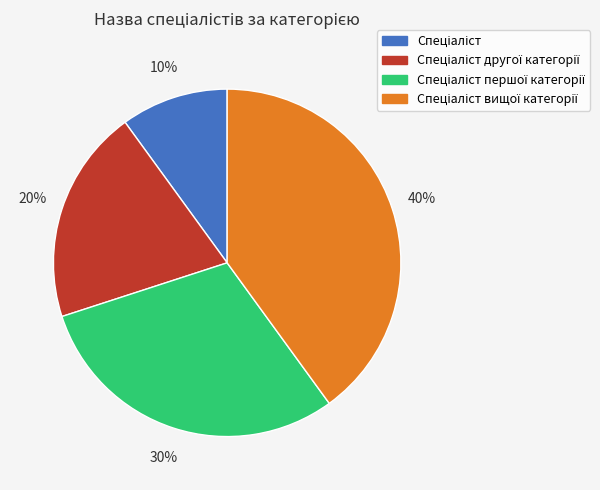

Is there any slice that represents more than half of the pie?

No